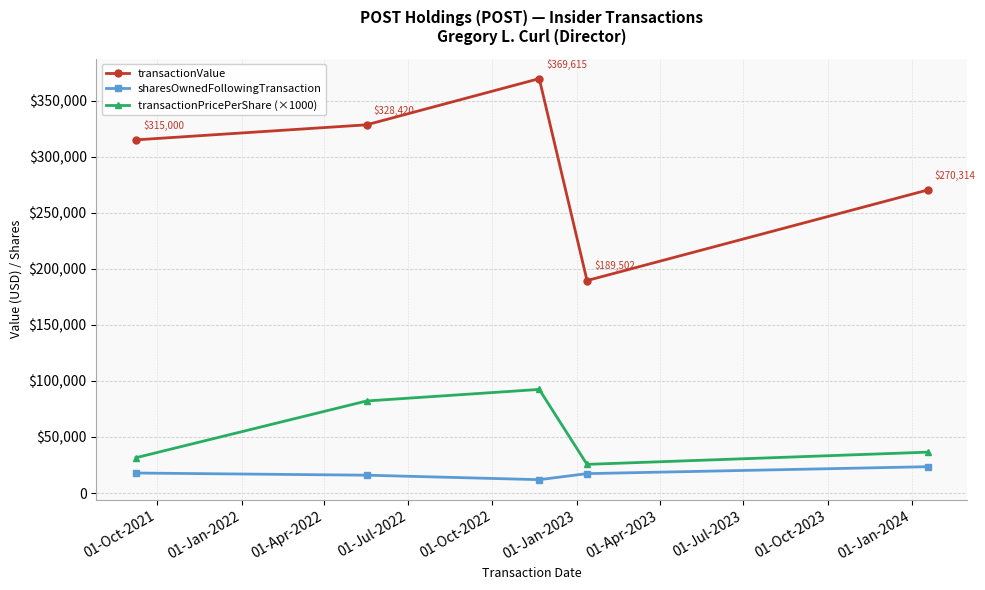

Reading left to right, what are all the values shown in this chart?

transactionValue: 315000.0	328420.0	369615.0	189502.0	270314.0
sharesOwnedFollowingTransaction: 17832.0	15907.0	11907.0	17295.0	23481.0
transactionPricePerShare (×1000): 31500.0	82105.0	92403.7	25560.0	36460.0